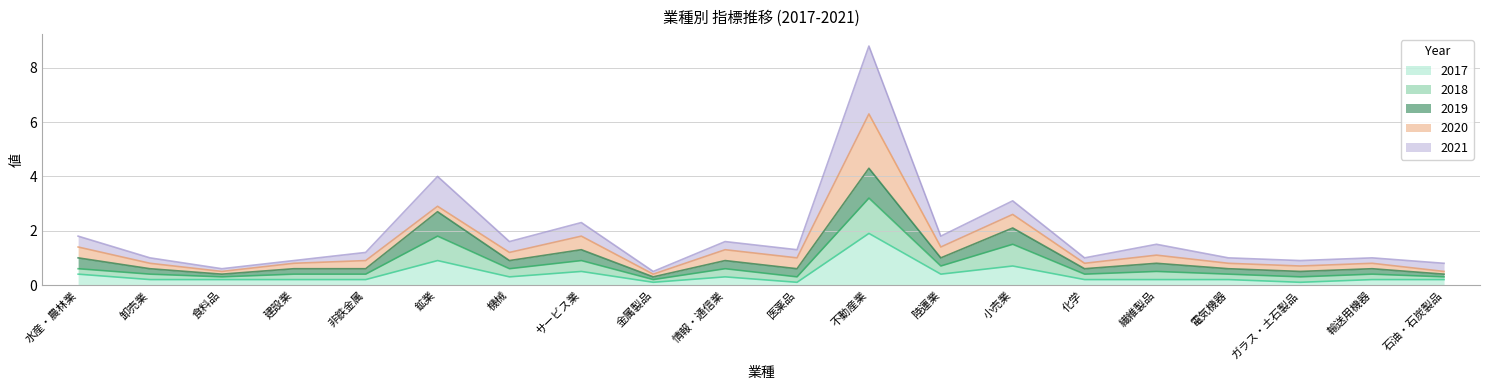

What is the maximum value for 2017?

1.9